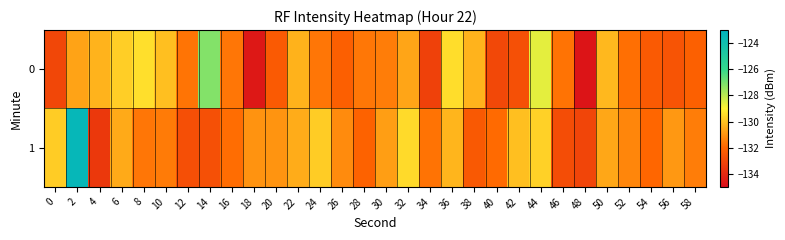

What is the spread (max minus min) of values at 36?

0.9